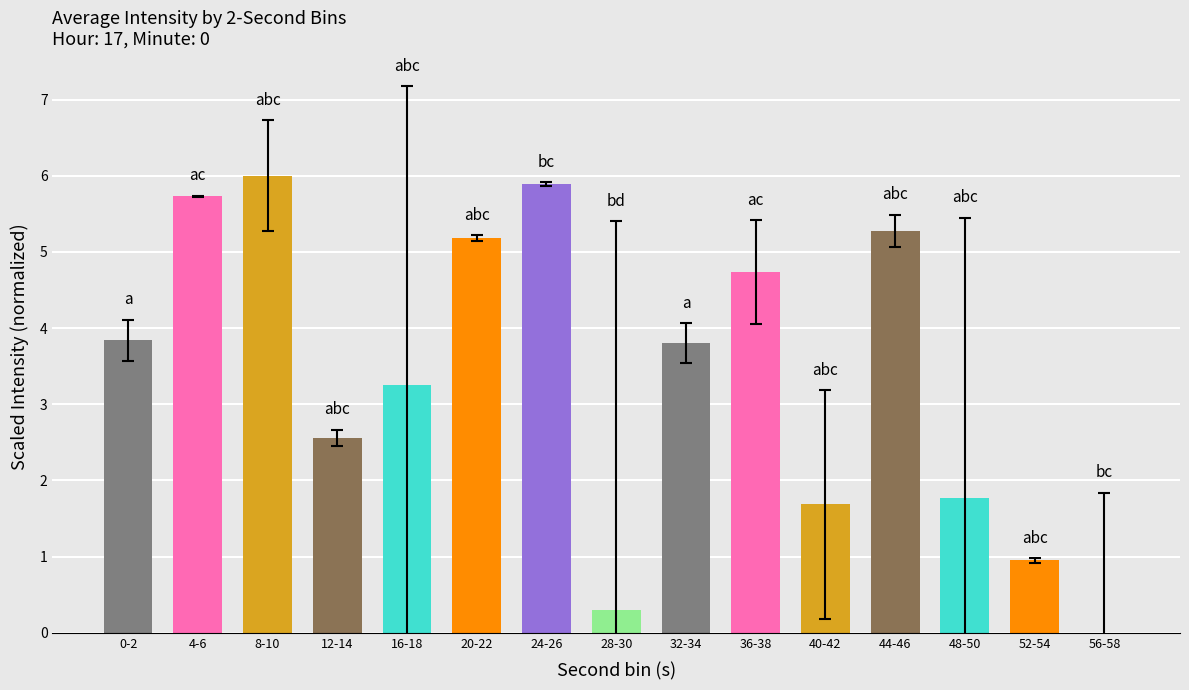

Which category has the highest value across all series?

8-10